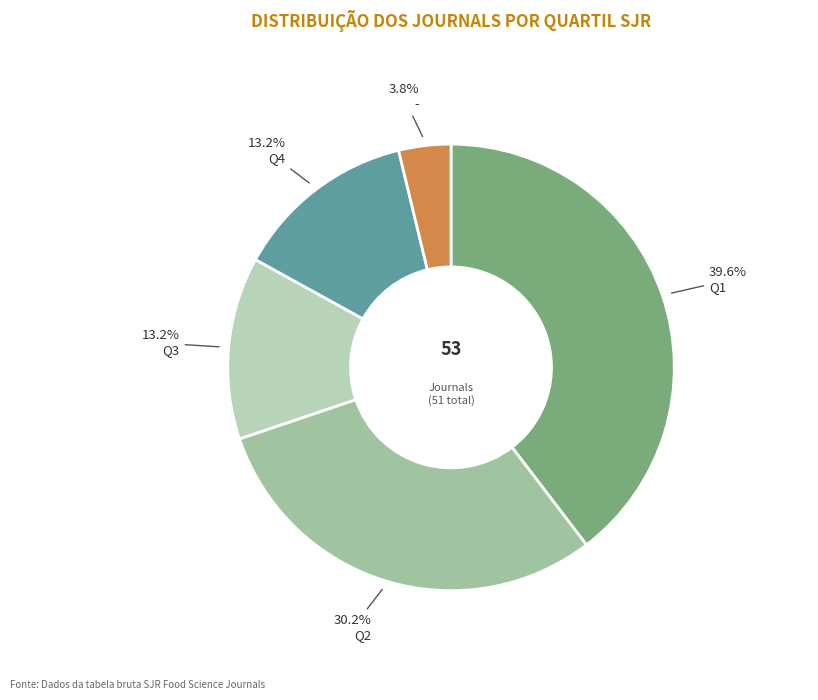

To the nearest percent, what portion does Q1 represent?

40%